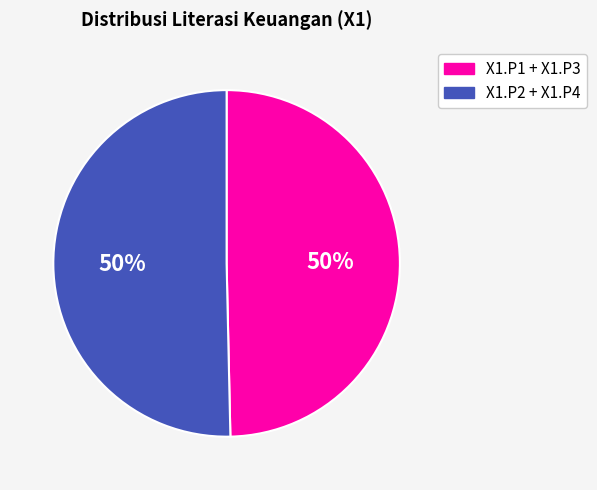

To the nearest percent, what is the average slice percentage?

50%